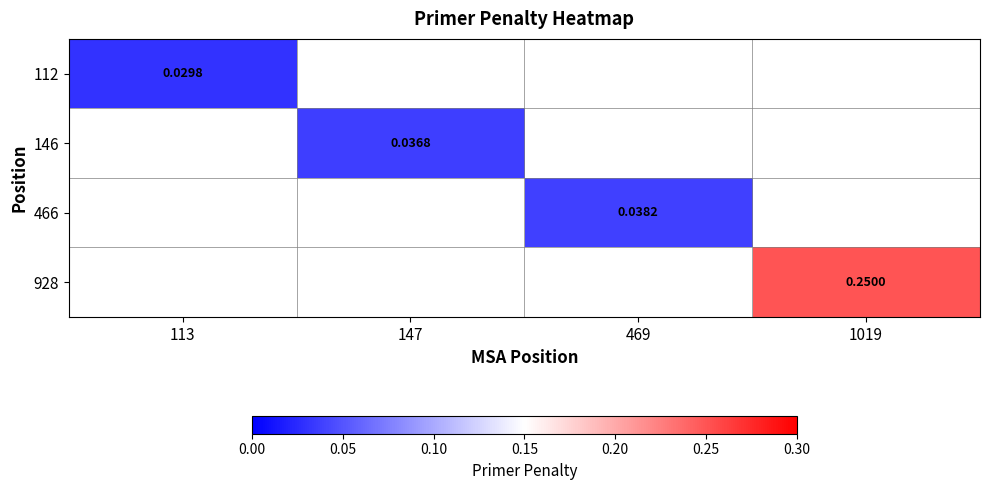

At which category does the chart reach its peak across all series?

1019